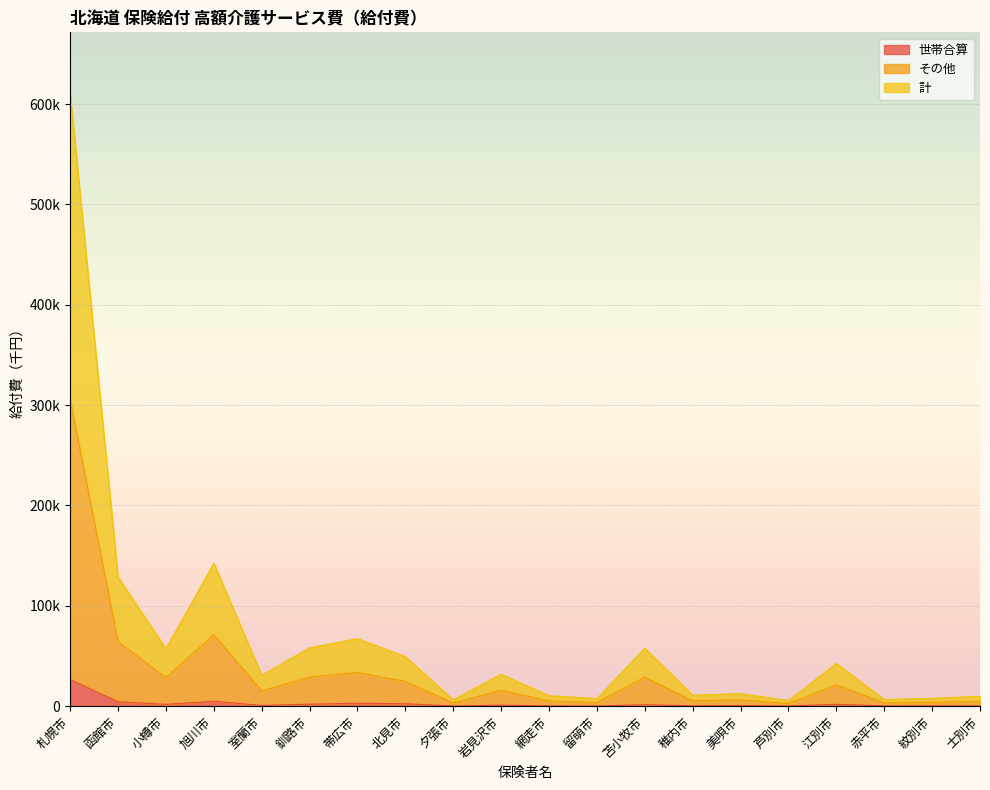

What value does the その他 series have at 網走市?

5194.6